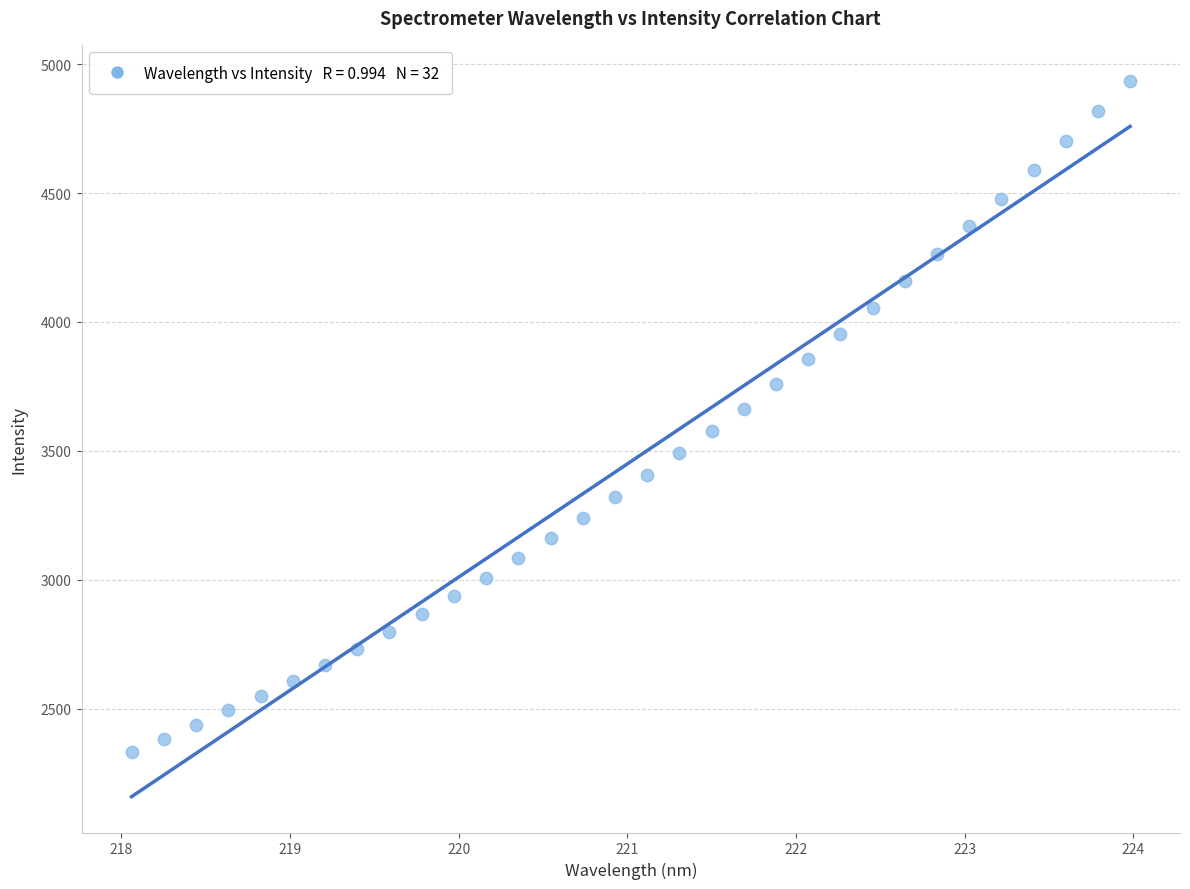

What is the range of Y values (max minus min)?

2604.2